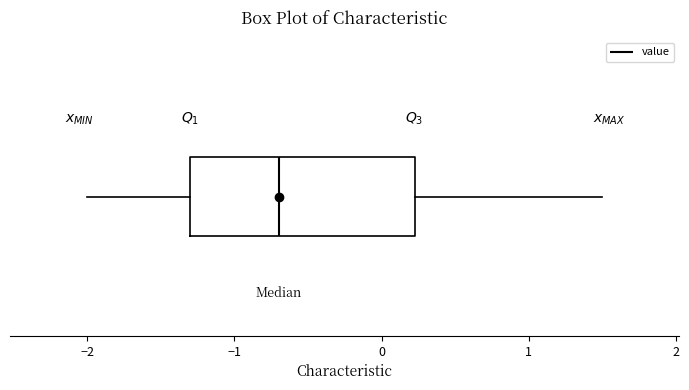

Where is the left edge of the box on the x-axis? The values are not printed on the chart, so give them approximately, as read against the axis.

-1.3